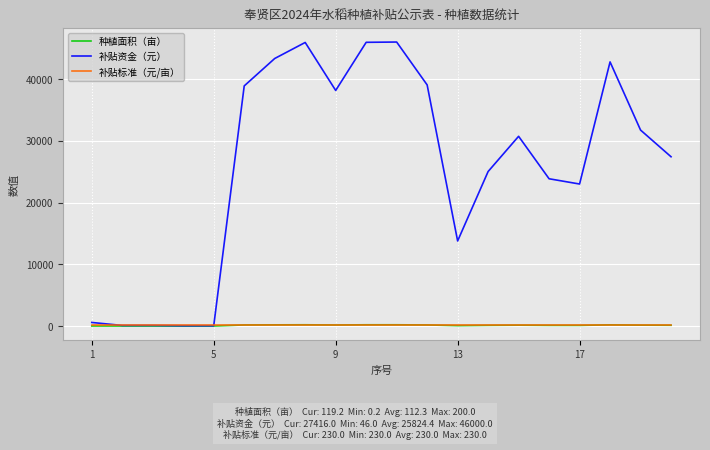

What is the maximum value for 种植面积（亩）?

200.0